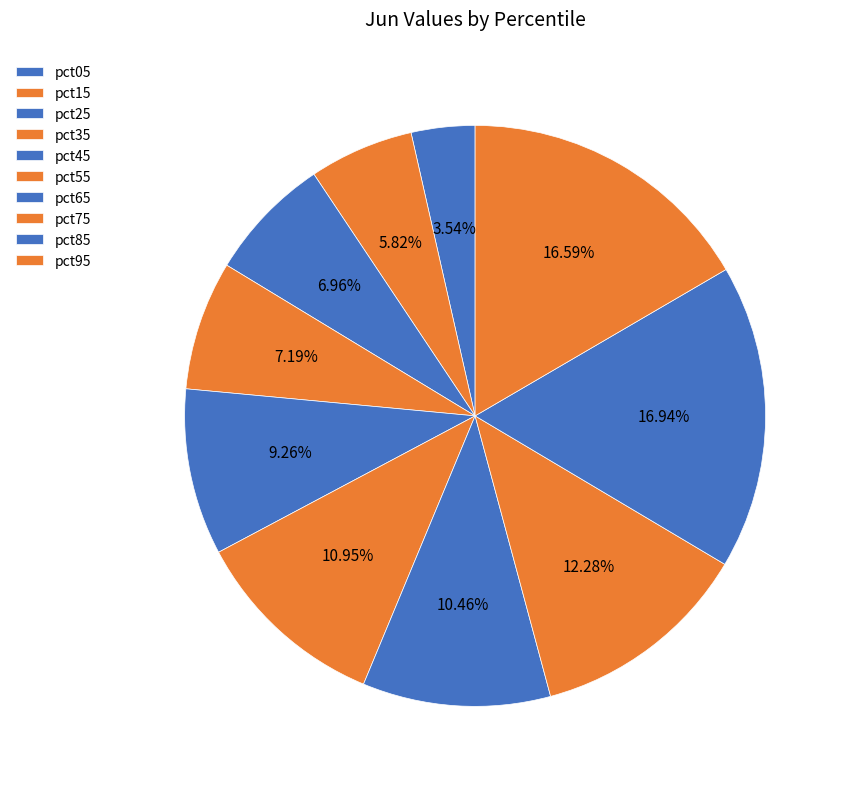

Is pct65 the majority of the pie?

No